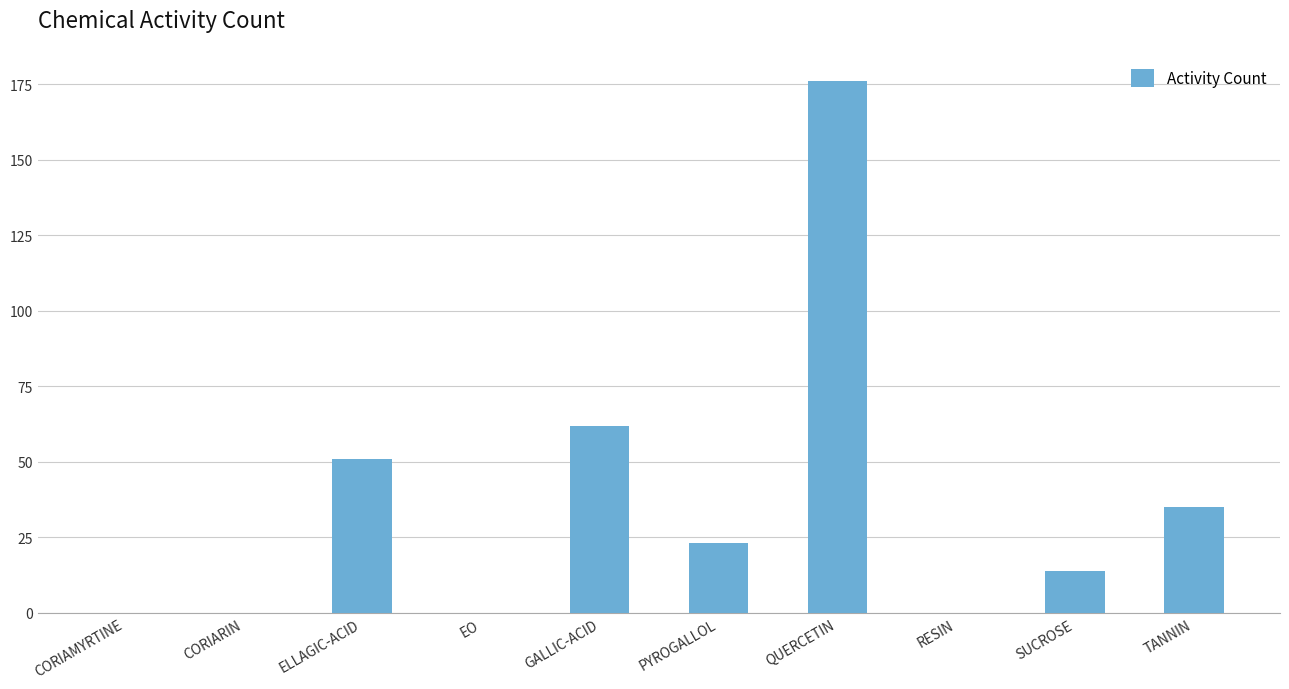

What is the change in value from RESIN to TANNIN?

+35